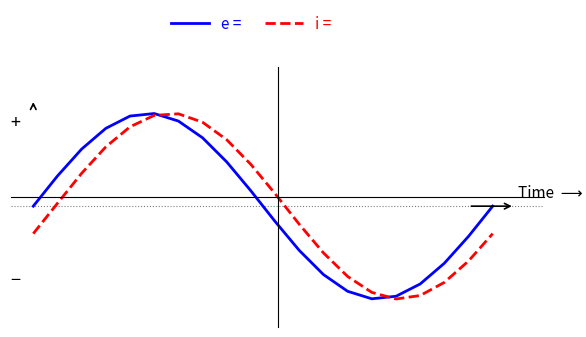

True or false: e = and i = cross at least once.

True